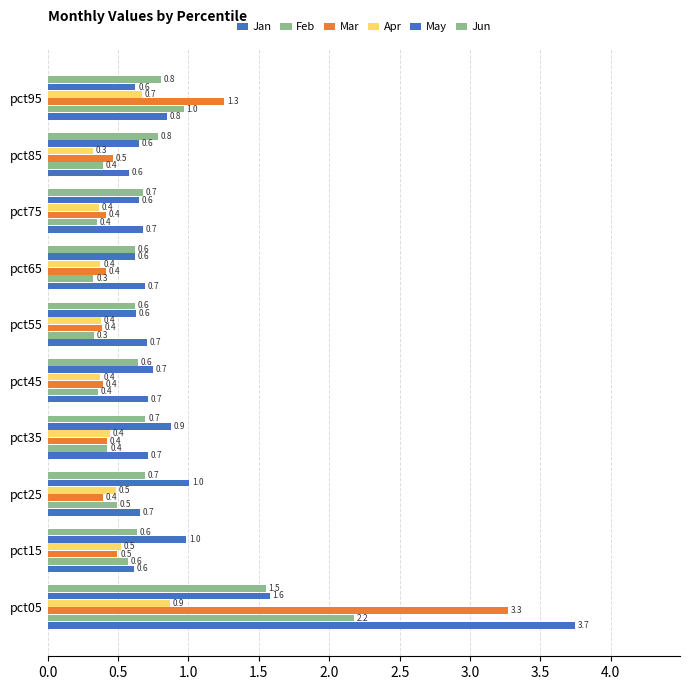

How many data points does each series have?

10